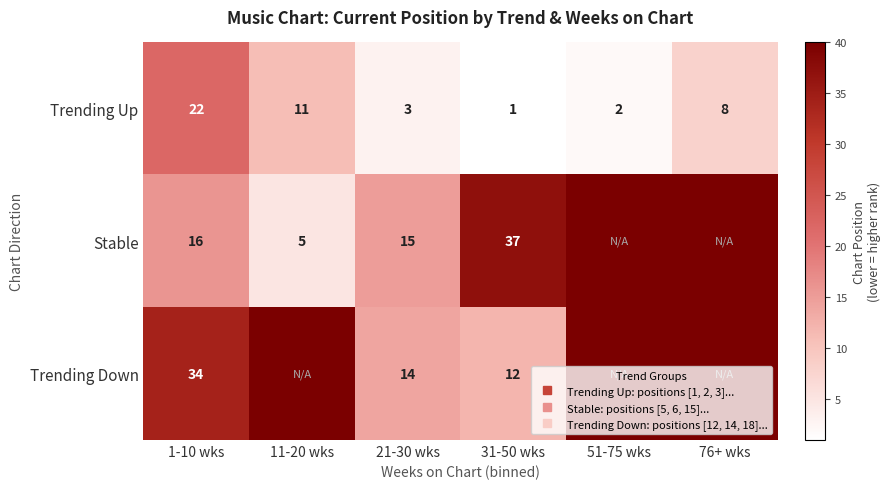

How many data points does each series have?

6